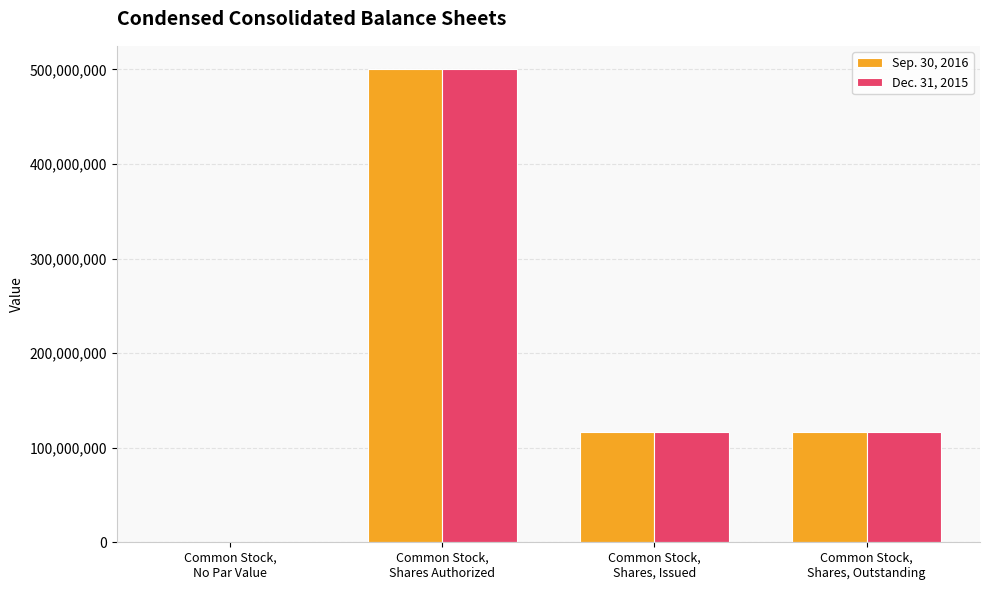

What is the approximate value of Dec. 31, 2015 at Common Stock,
Shares, Issued, to the nearest 100?

116313600